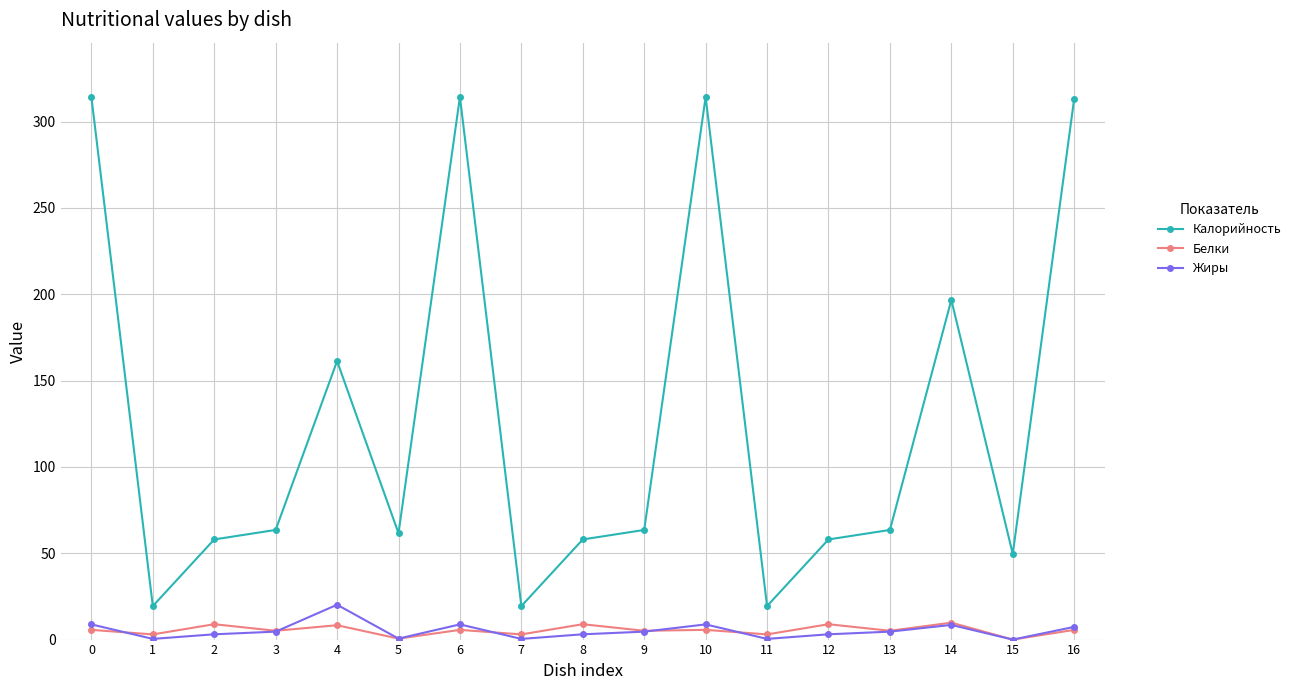

What is the spread (max minus min) of values at 11?

19.0